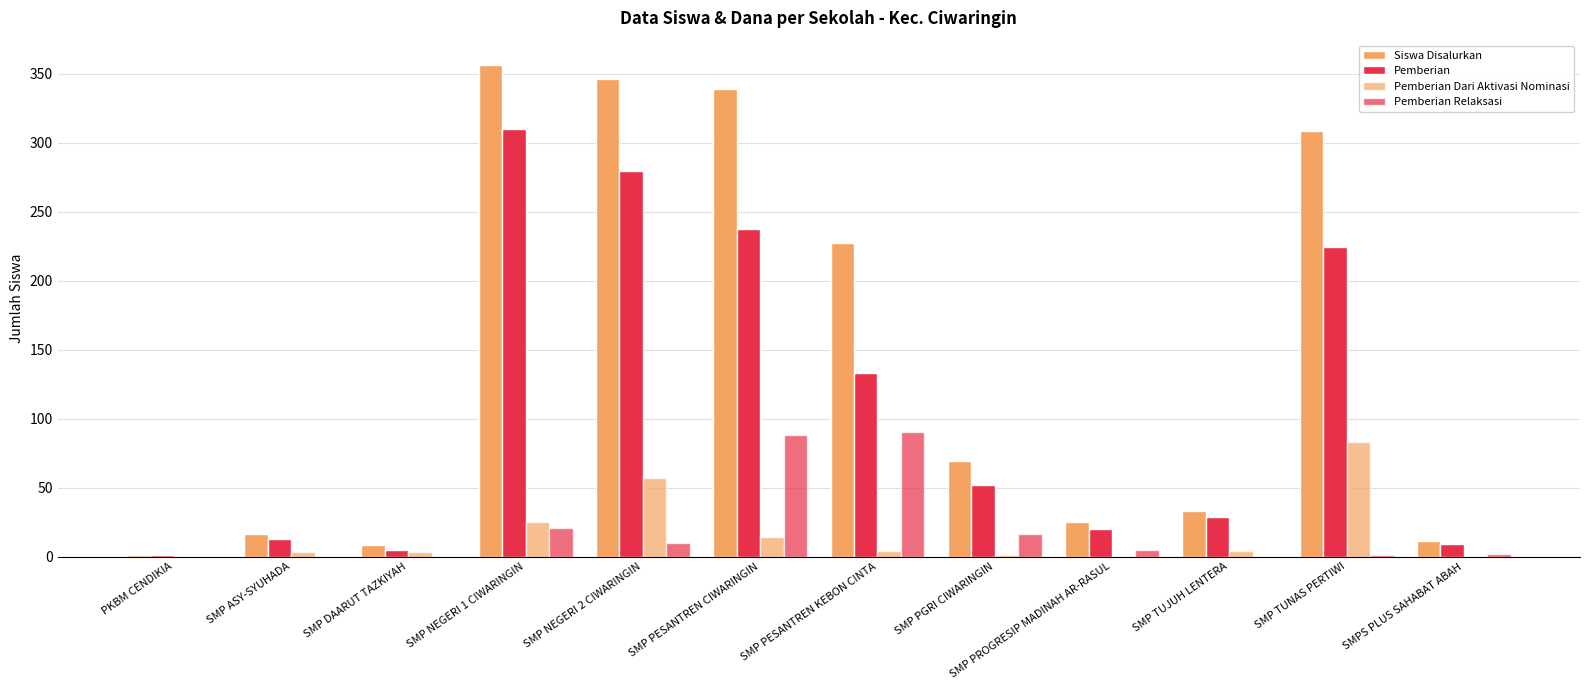

What position from the right is PKBM CENDIKIA?

12